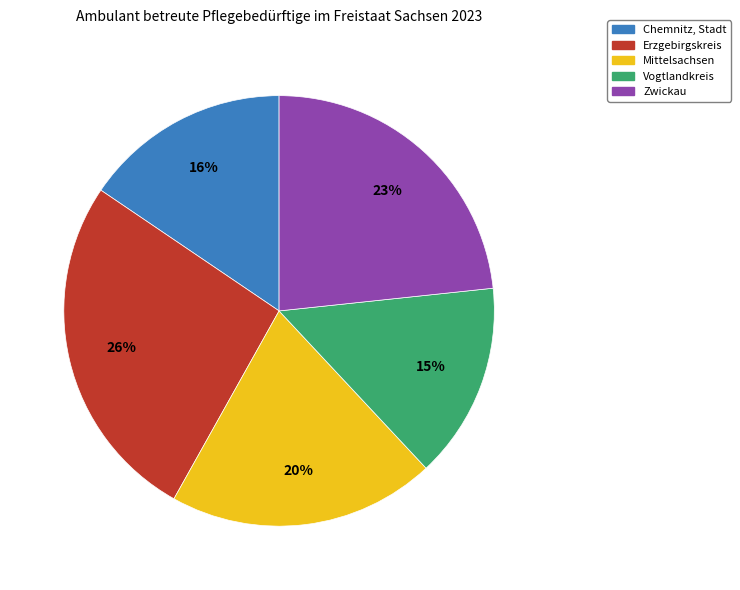

How many segments does this pie chart have?

5